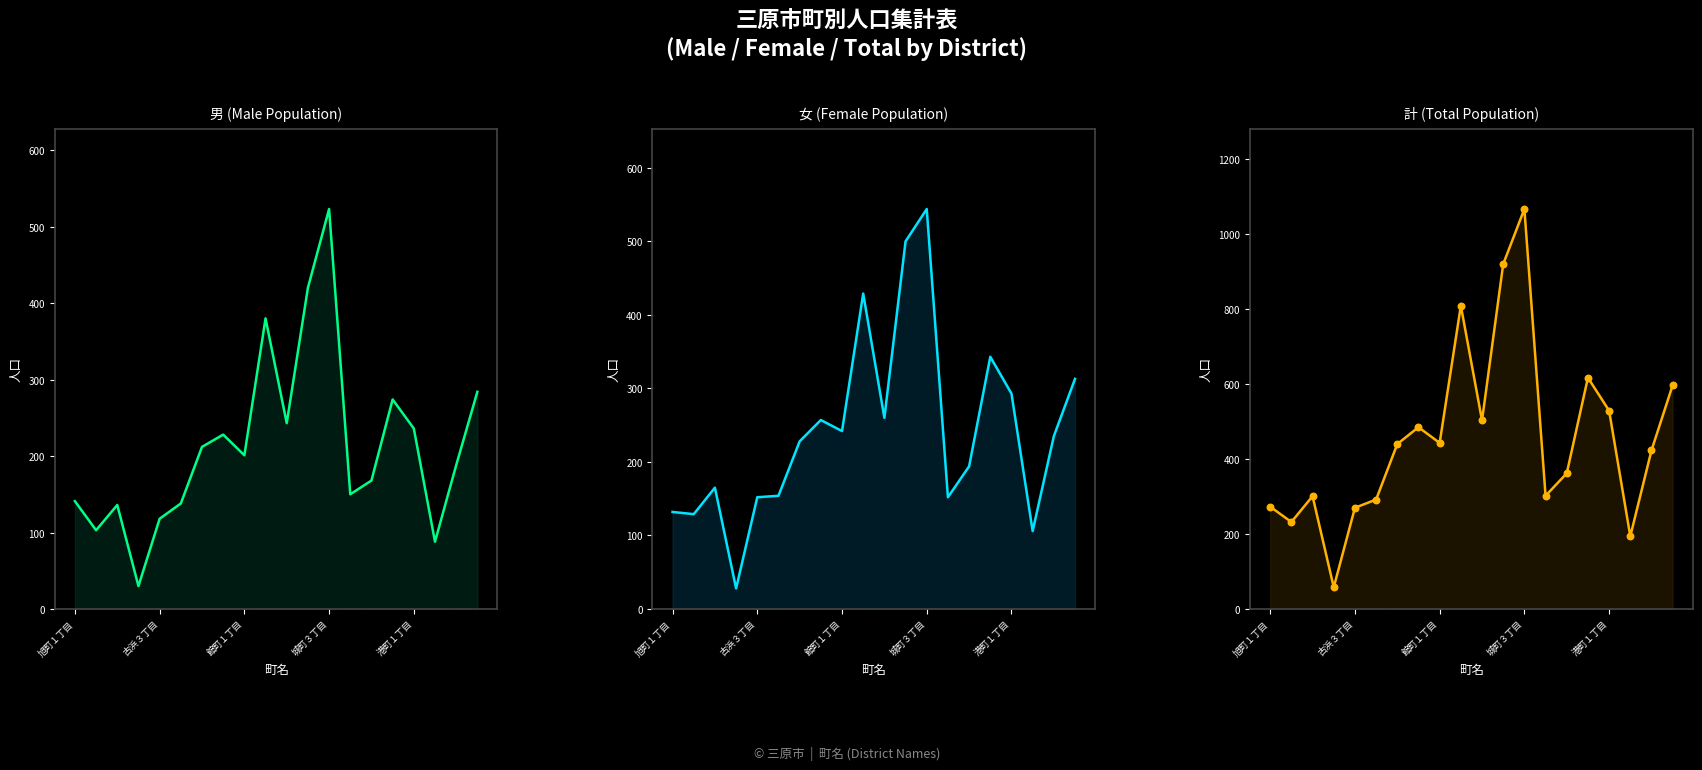

What is the total value across all series at 旭町１丁目?

819